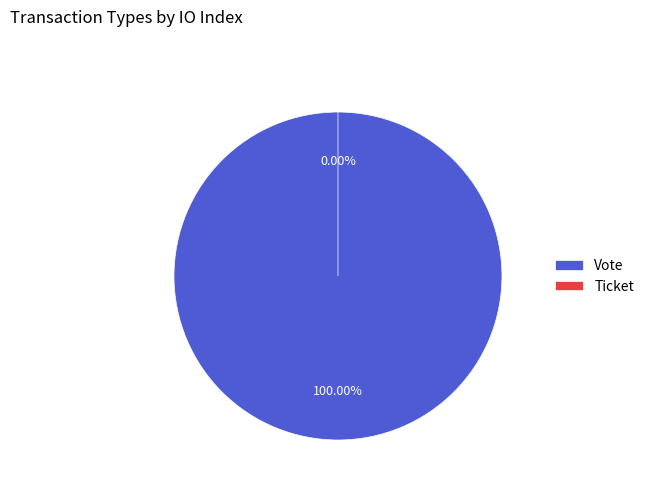

How many slices are in this pie chart?

2